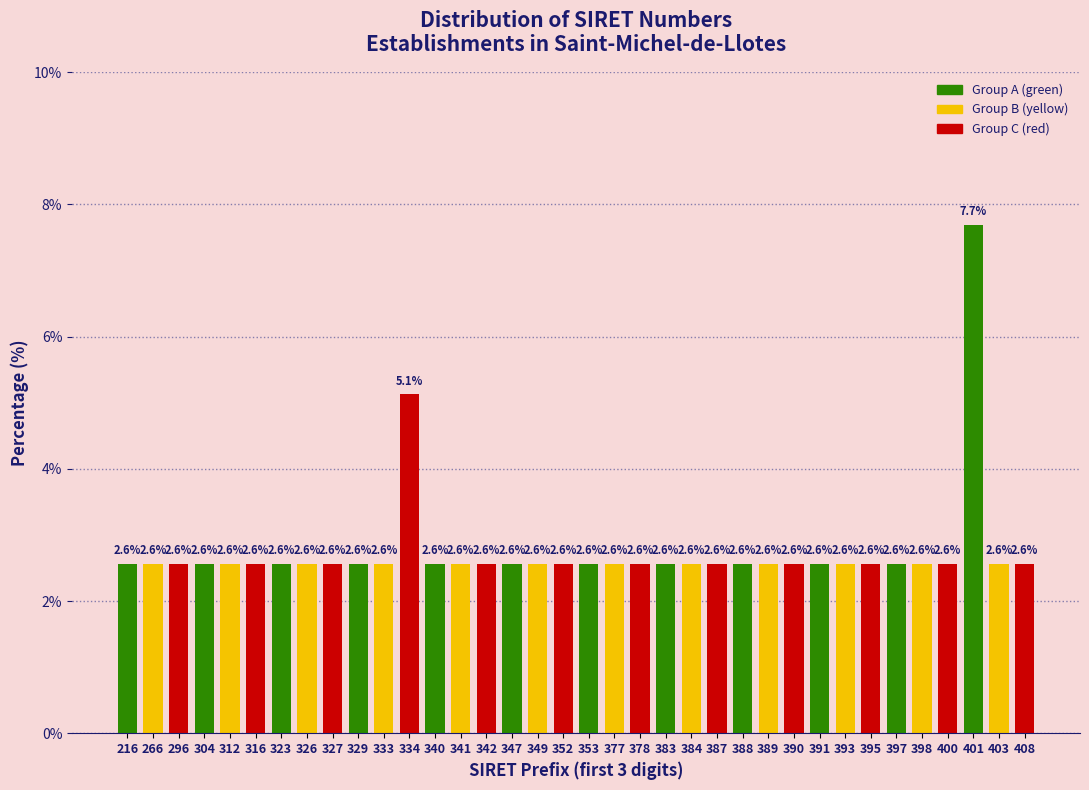

Reading right to left, what are all the values shown in this chart?

408=2.6	403=2.6	401=7.7	400=2.6	398=2.6	397=2.6	395=2.6	393=2.6	391=2.6	390=2.6	389=2.6	388=2.6	387=2.6	384=2.6	383=2.6	378=2.6	377=2.6	353=2.6	352=2.6	349=2.6	347=2.6	342=2.6	341=2.6	340=2.6	334=5.1	333=2.6	329=2.6	327=2.6	326=2.6	323=2.6	316=2.6	312=2.6	304=2.6	296=2.6	266=2.6	216=2.6